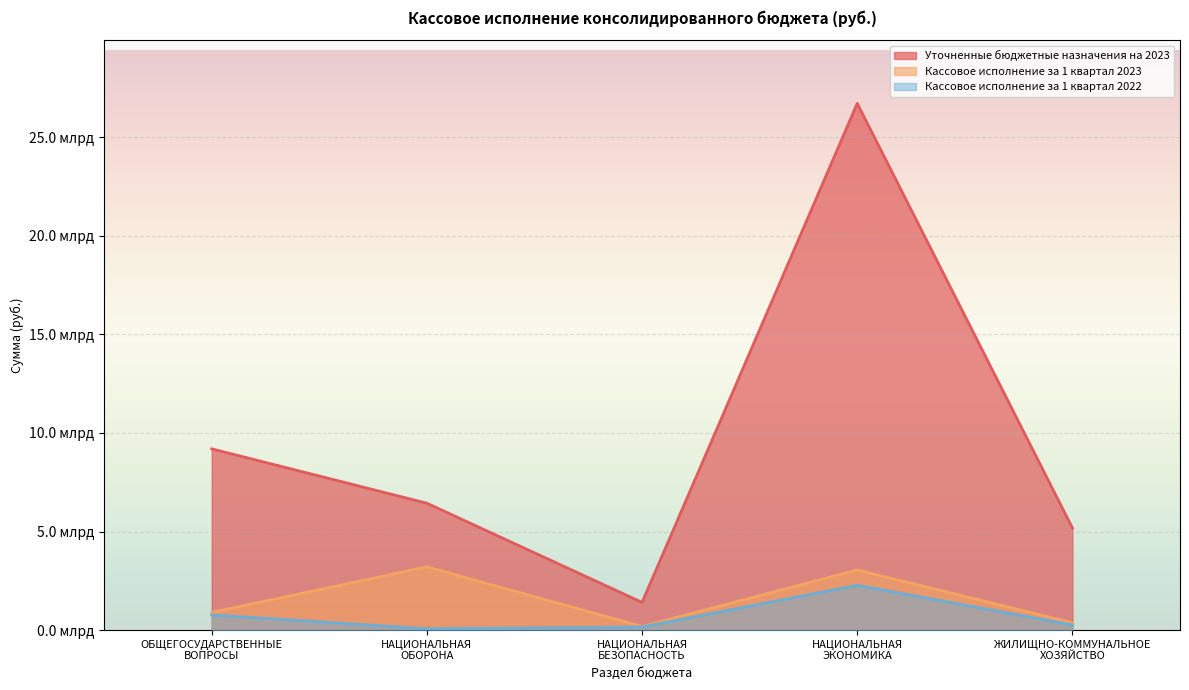

At which category does Уточненные бюджетные назначения на 2023 reach its first local valley?

НАЦИОНАЛЬНАЯ
БЕЗОПАСНОСТЬ